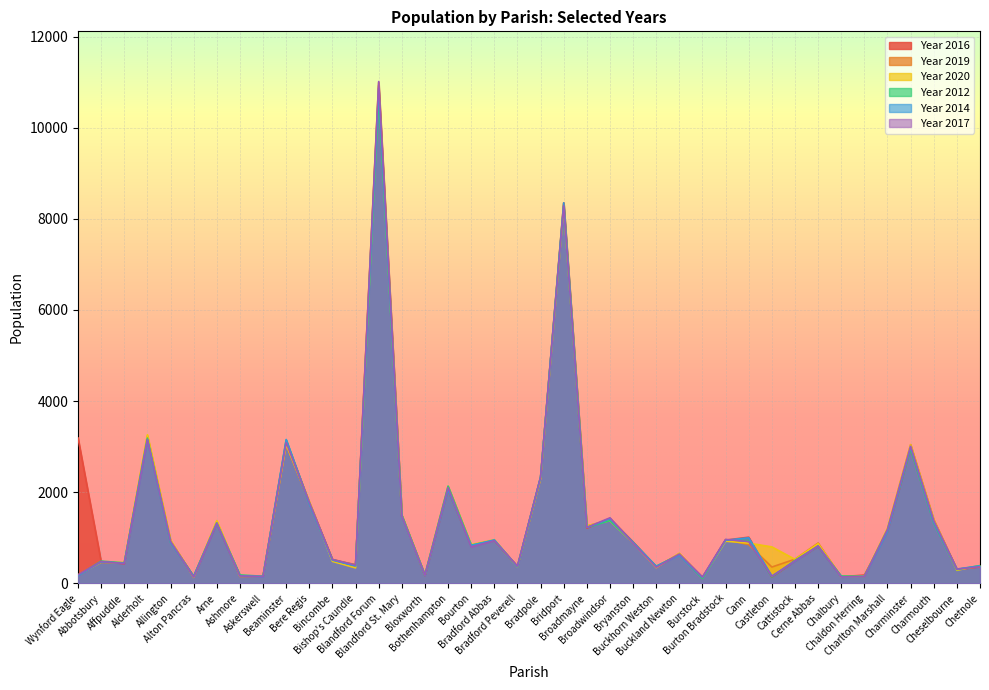

What is the maximum value shown in the chart?

11013